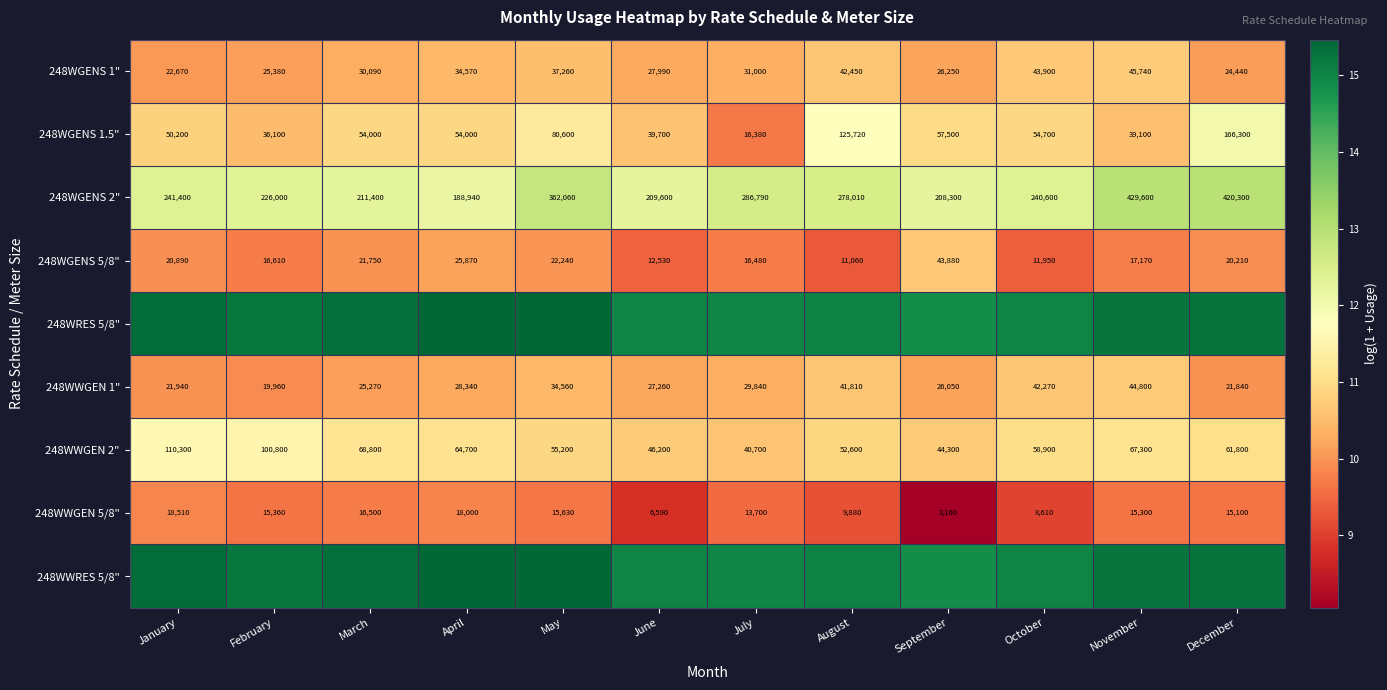

Is the value of 248WGENS 5/8" at November greater than the value of 248WWGEN 1" at March?

No